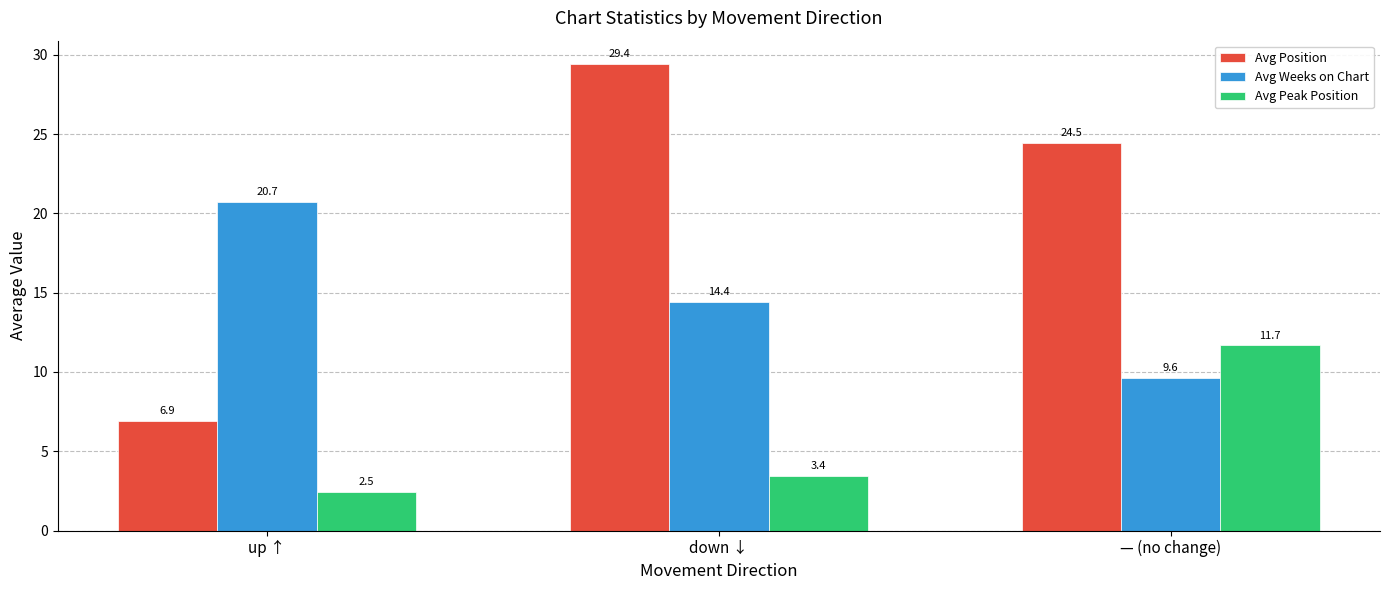

Which series has the largest total across all categories?

Avg Position